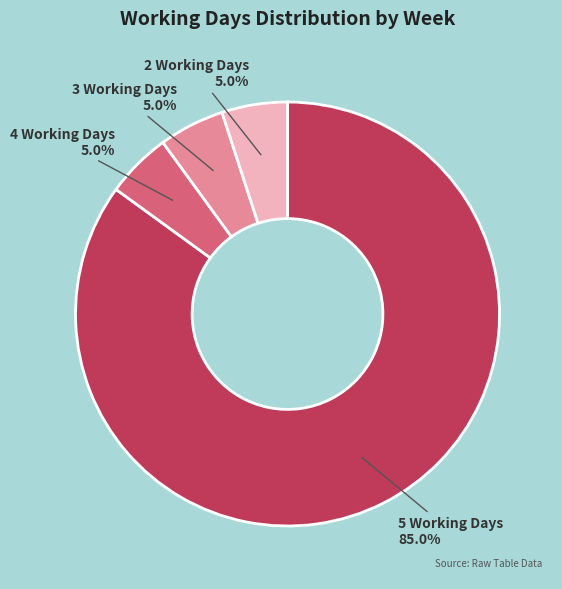

Is there any slice that represents more than half of the pie?

Yes